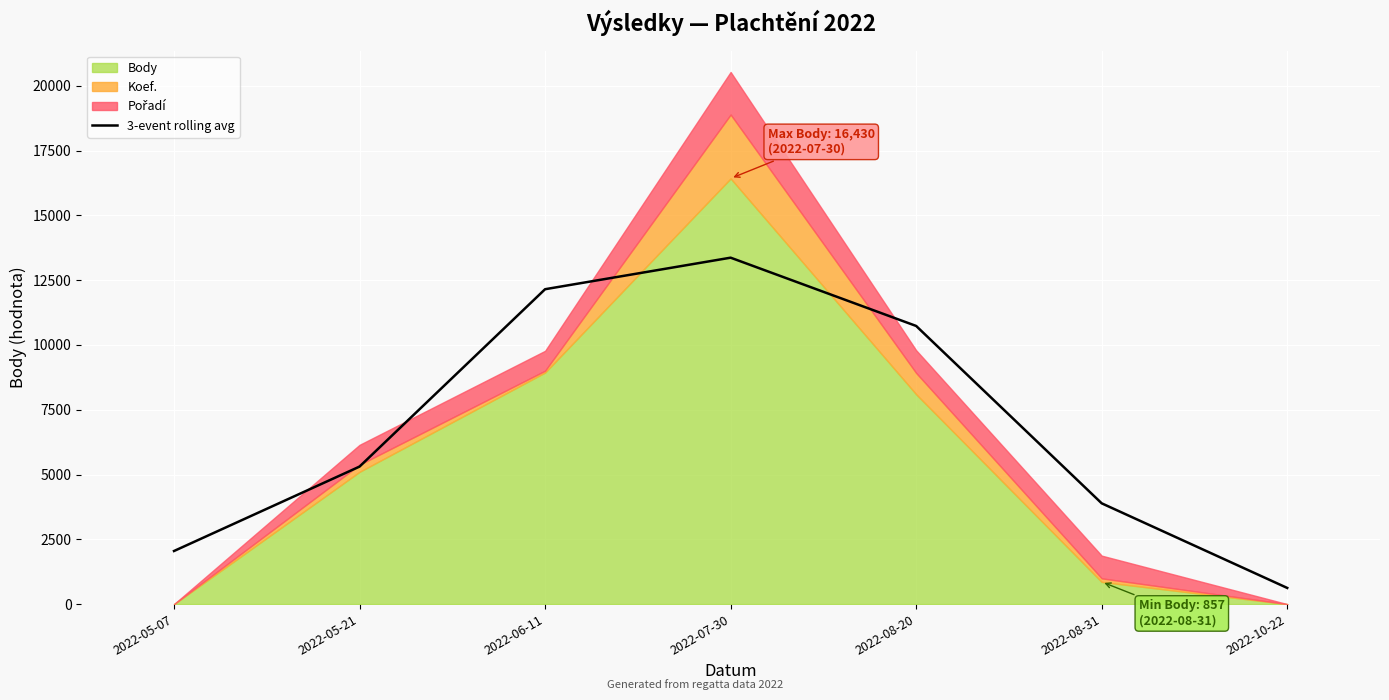

Is it true that the value at 2022-05-21 is 8135.8?

False